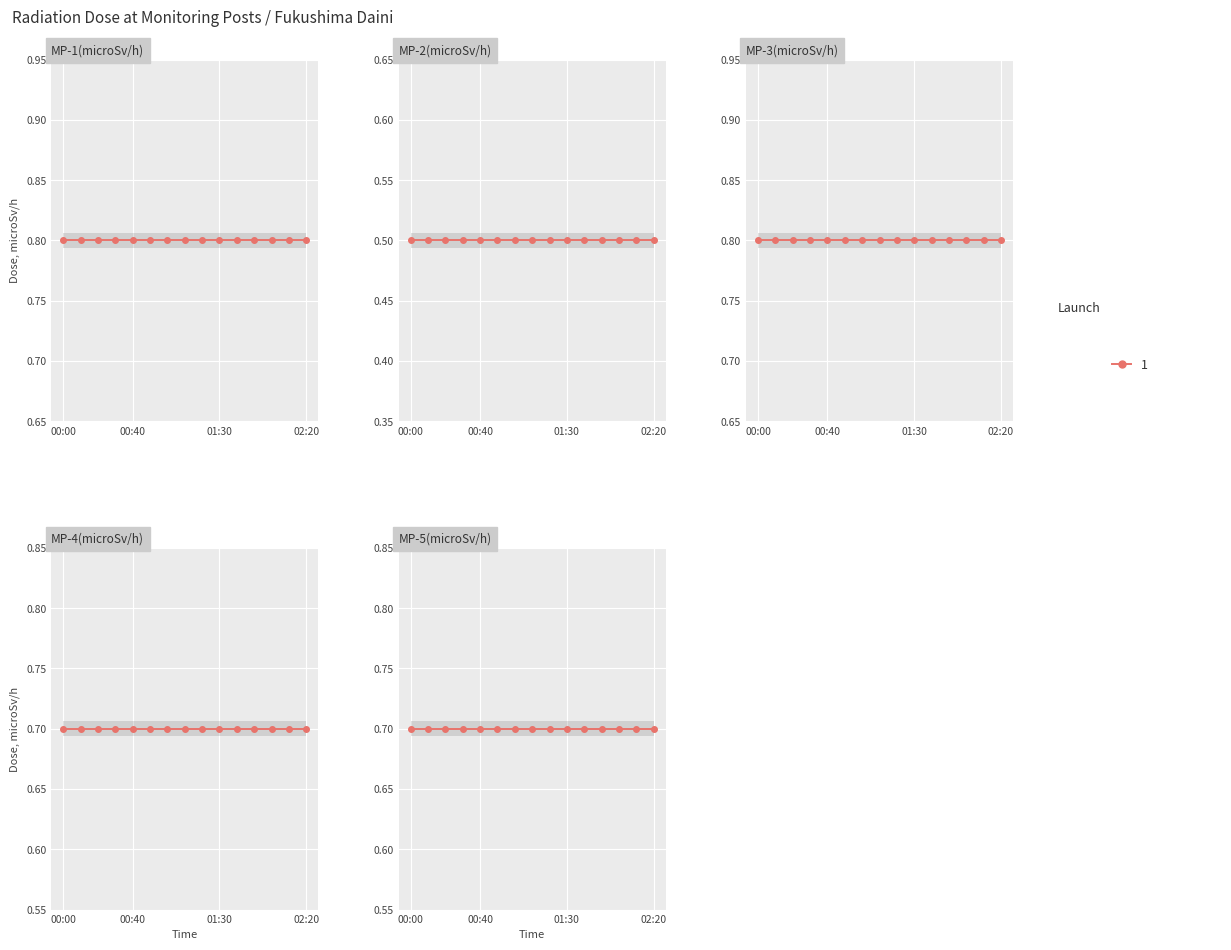

True or false: MP-4(microSv/h) and MP-6(microSv/h) intersect in this chart.

False